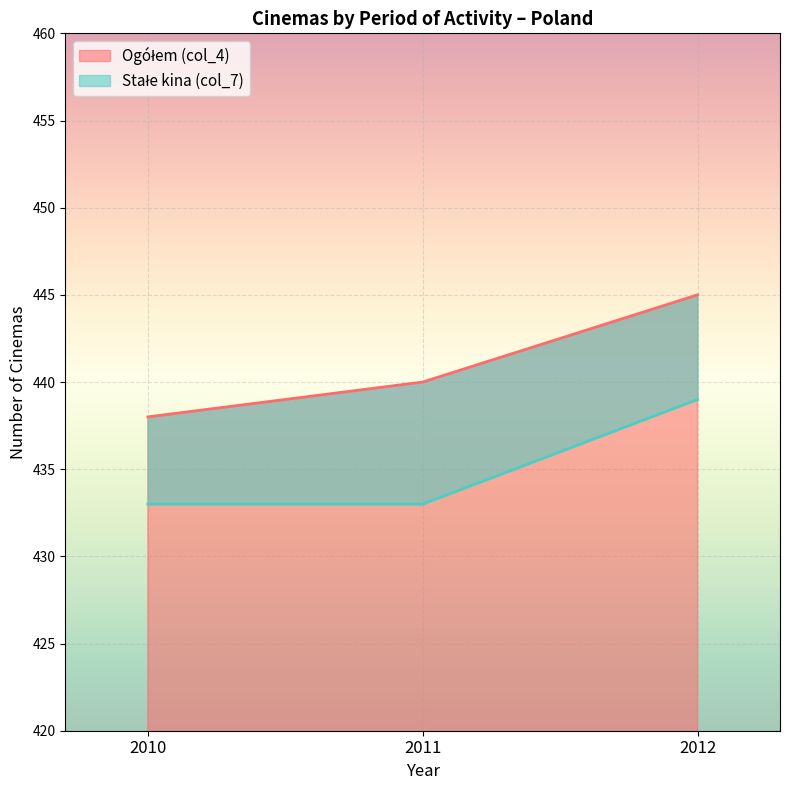

At how many categories does at least one series exceed 440?

1